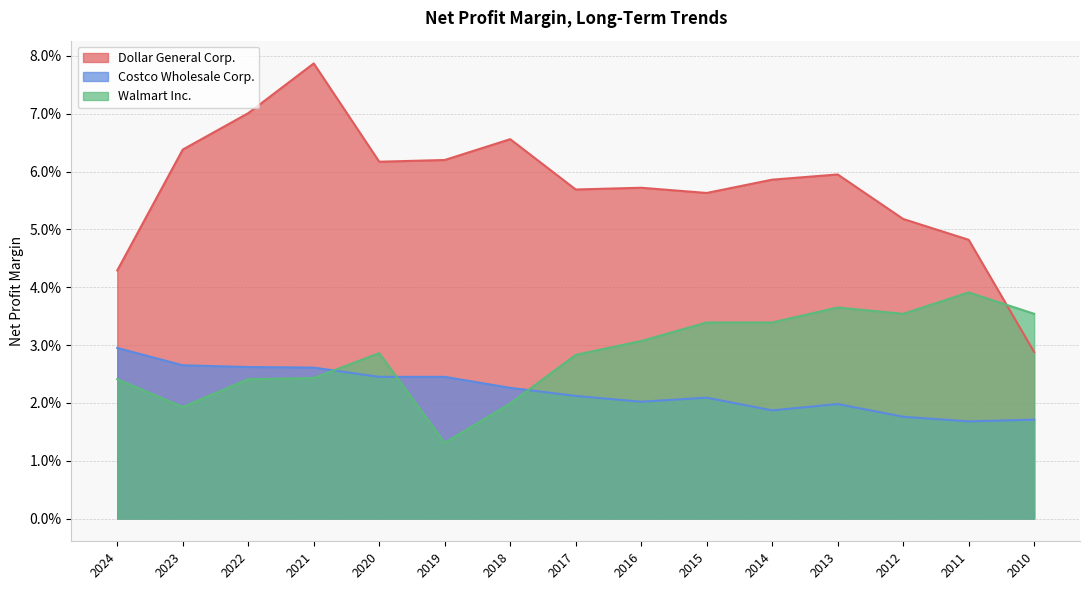

Which category has the highest value across all series?

2021